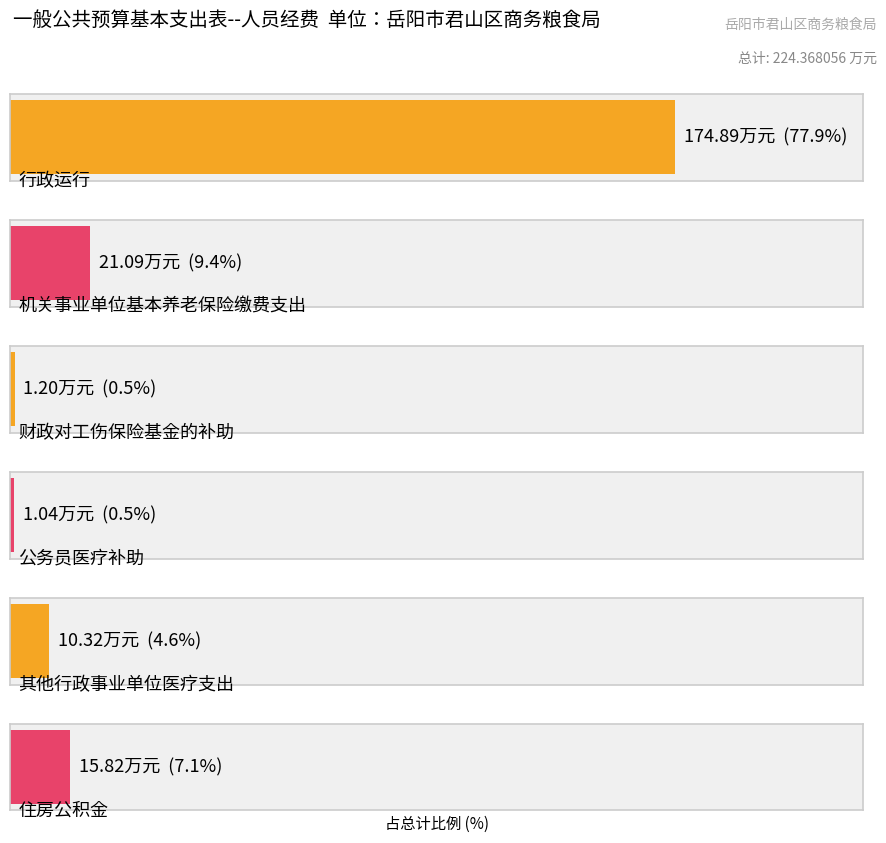

What is the difference between the values at 公务员医疗补助 and 住房公积金?

14.8